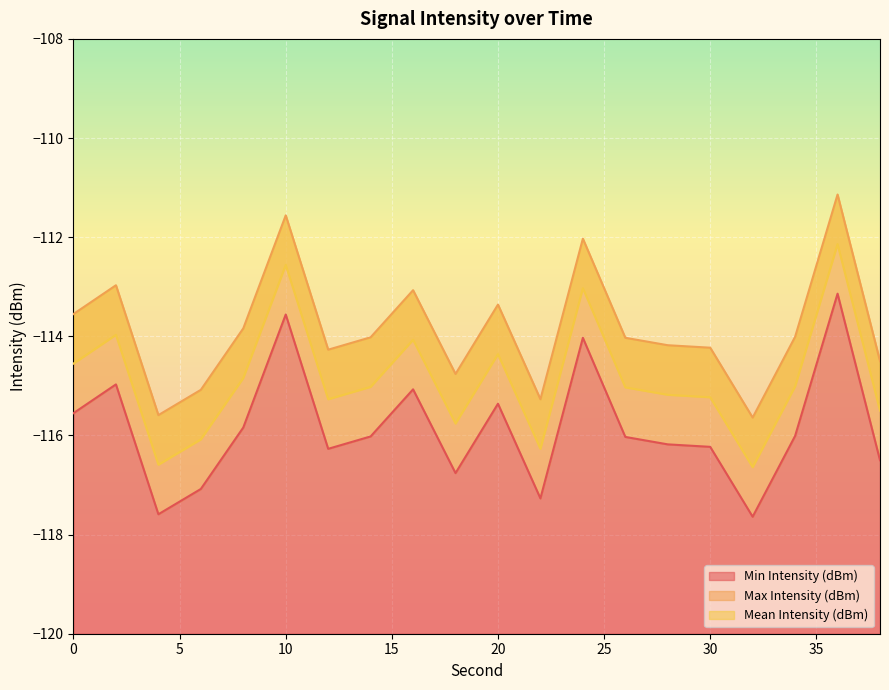

At which category does Mean Intensity (dBm) reach its first local peak?

2